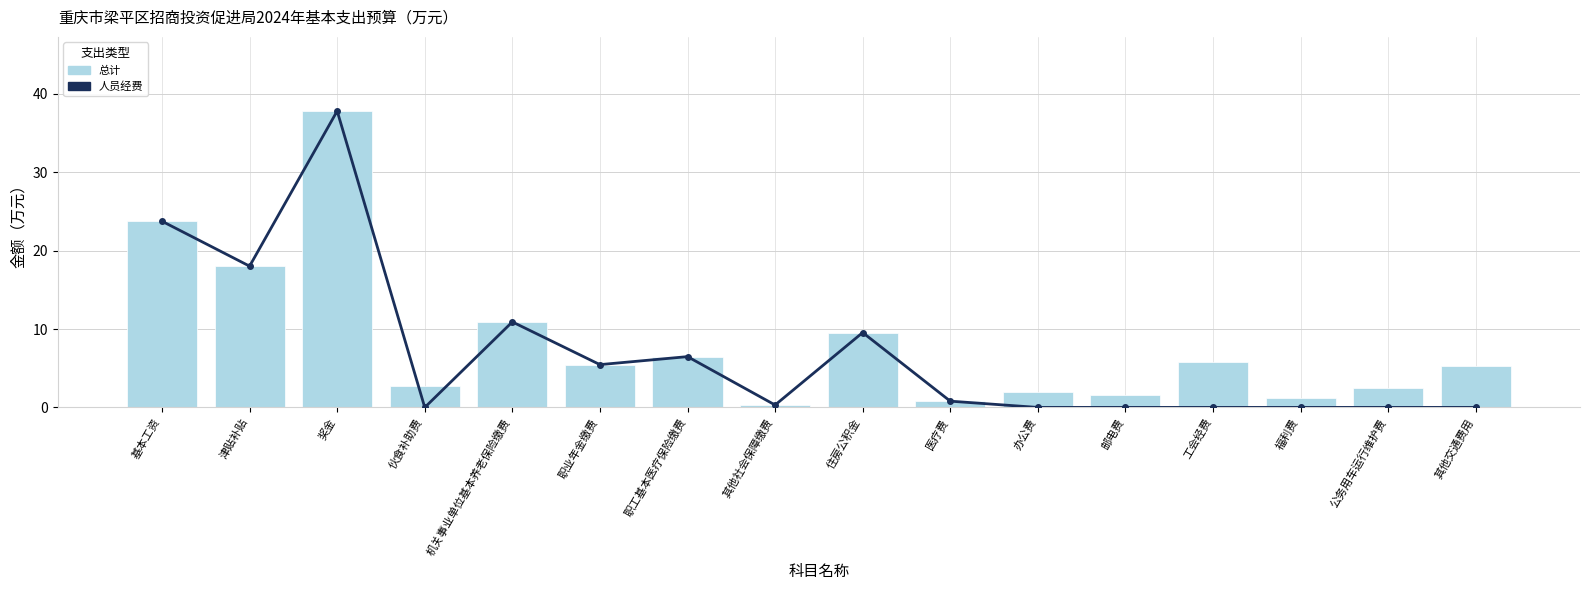

How many groups of bars are there?

16